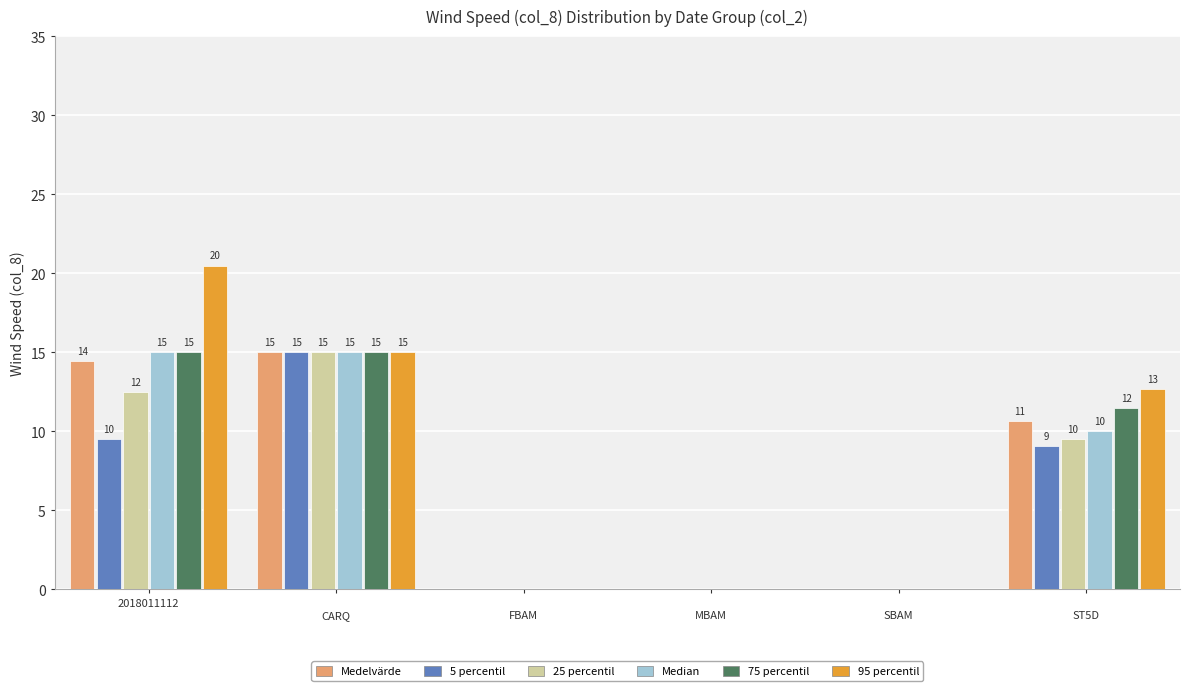

At which category does the chart reach its peak across all series?

2018011112